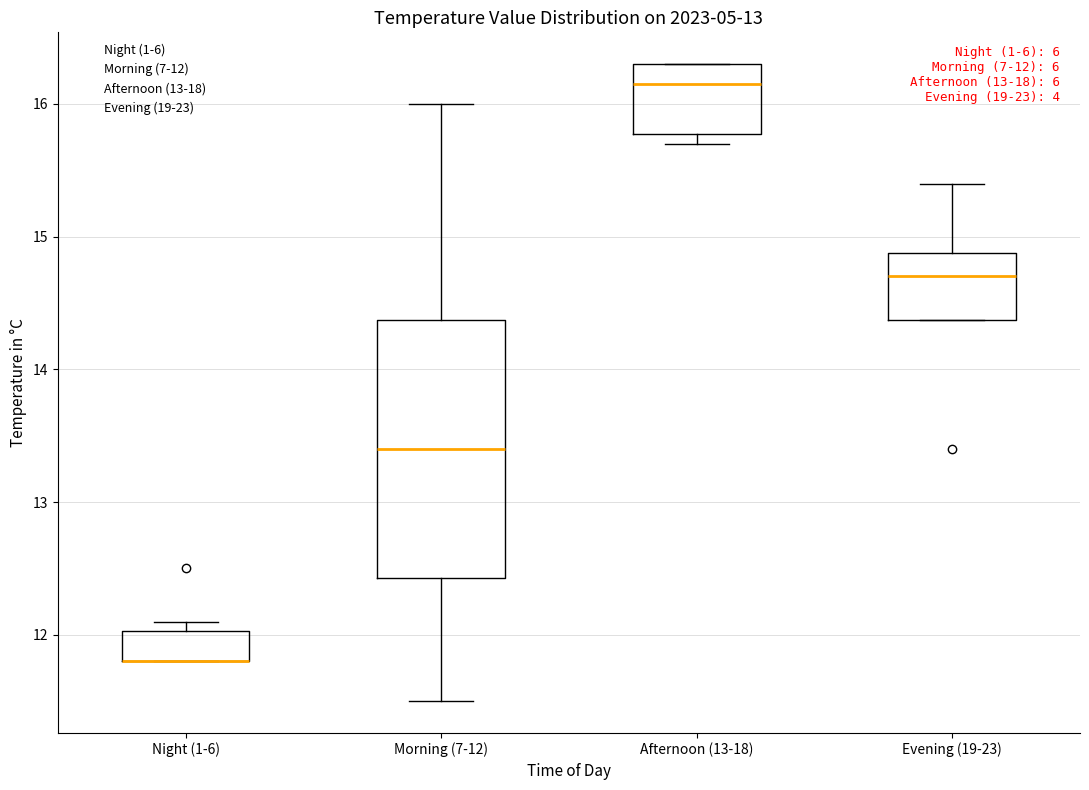

Which box is the tallest, from its lower edge to its upper edge?

Morning (7-12)